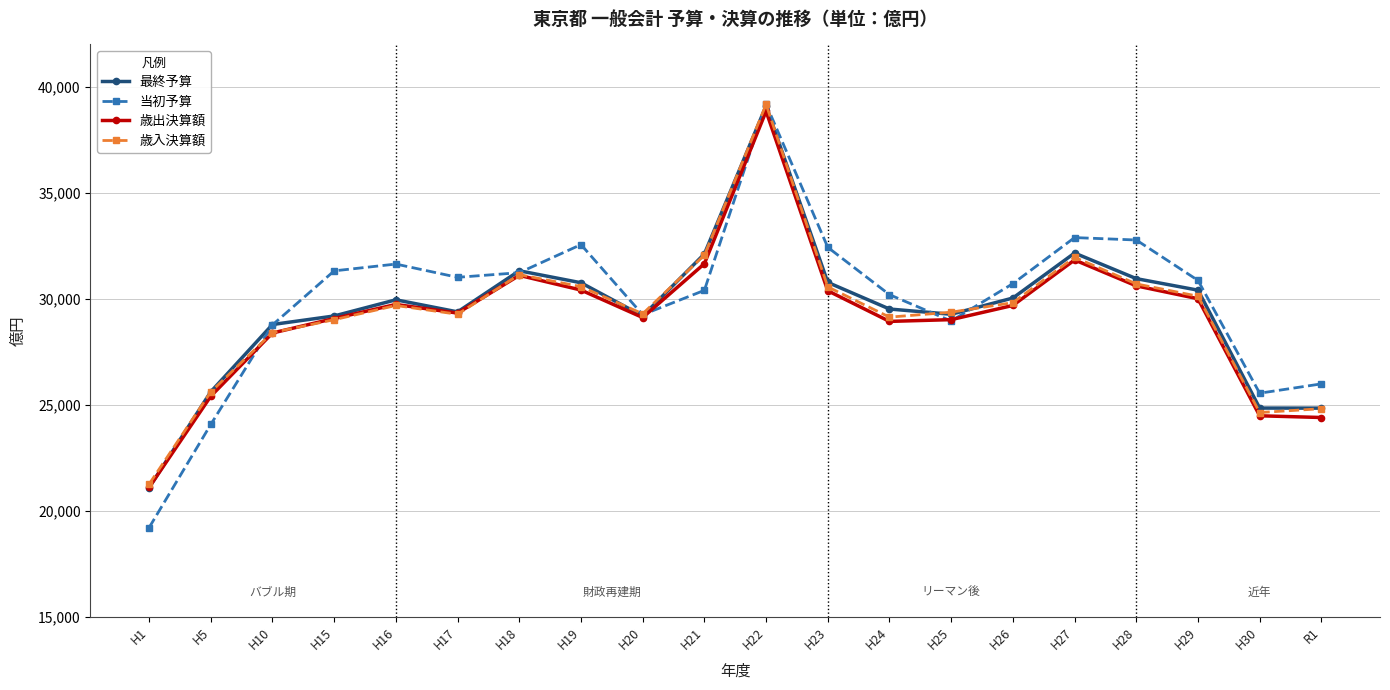

What is the sum of the 歳入決算額 values at H17 and H10?

57672.1